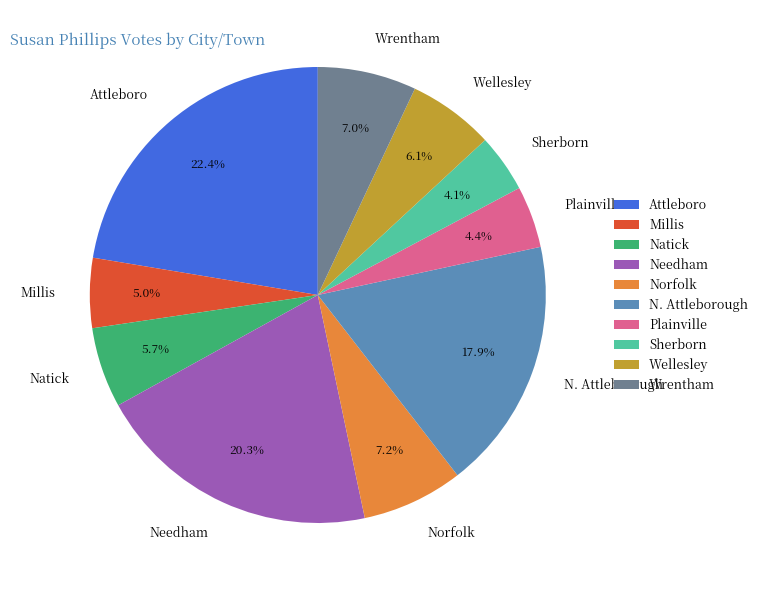

Does any single category account for the majority?

No